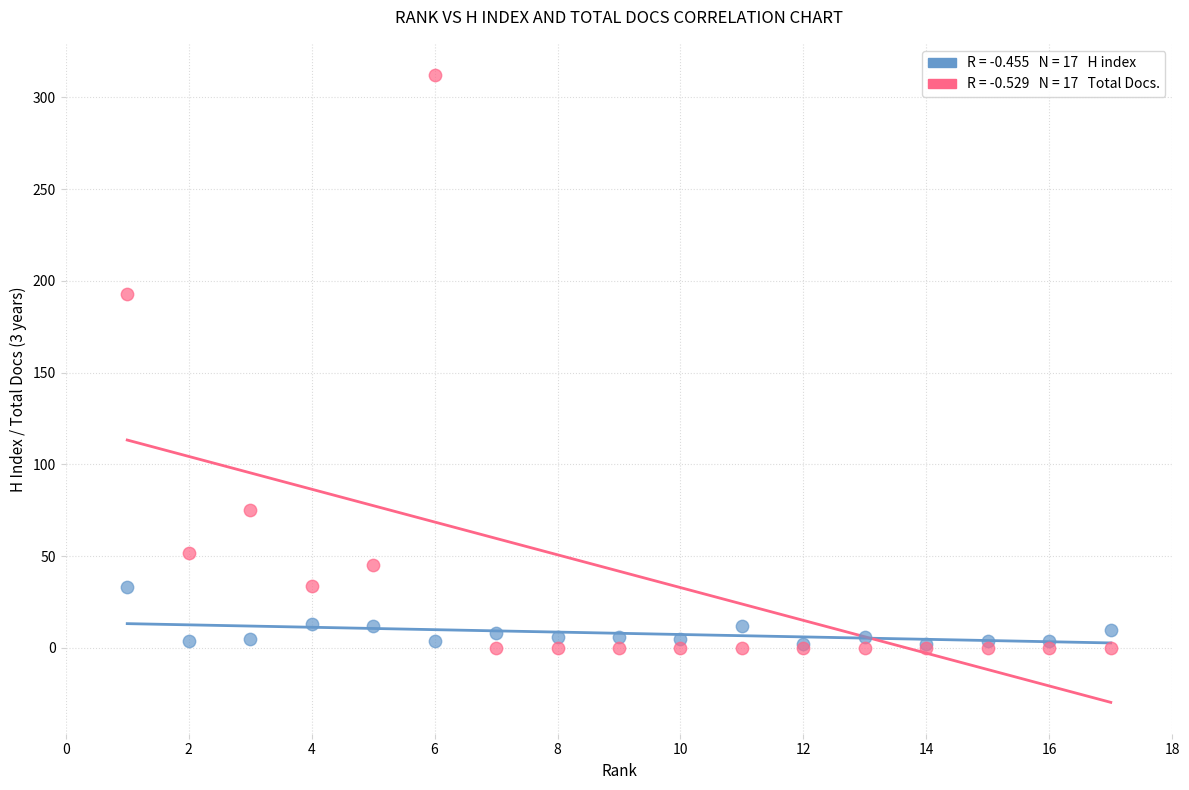

Across all series, what Y value is closest to 156?

193